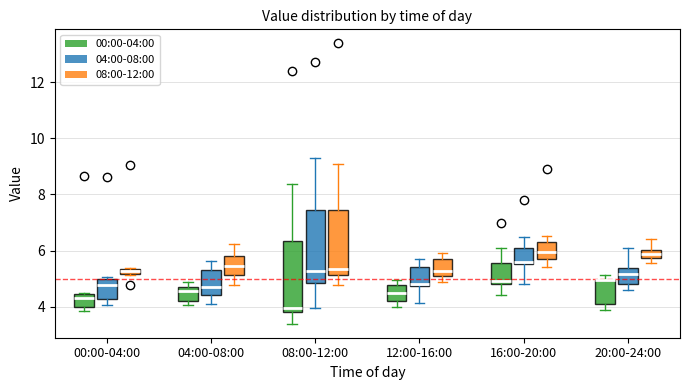

Where does the lower whisker of the box for 12:00-16:00 (04:00-08:00) end on the y-axis? The values are not printed on the chart, so give them approximately, as read against the axis.

4.2